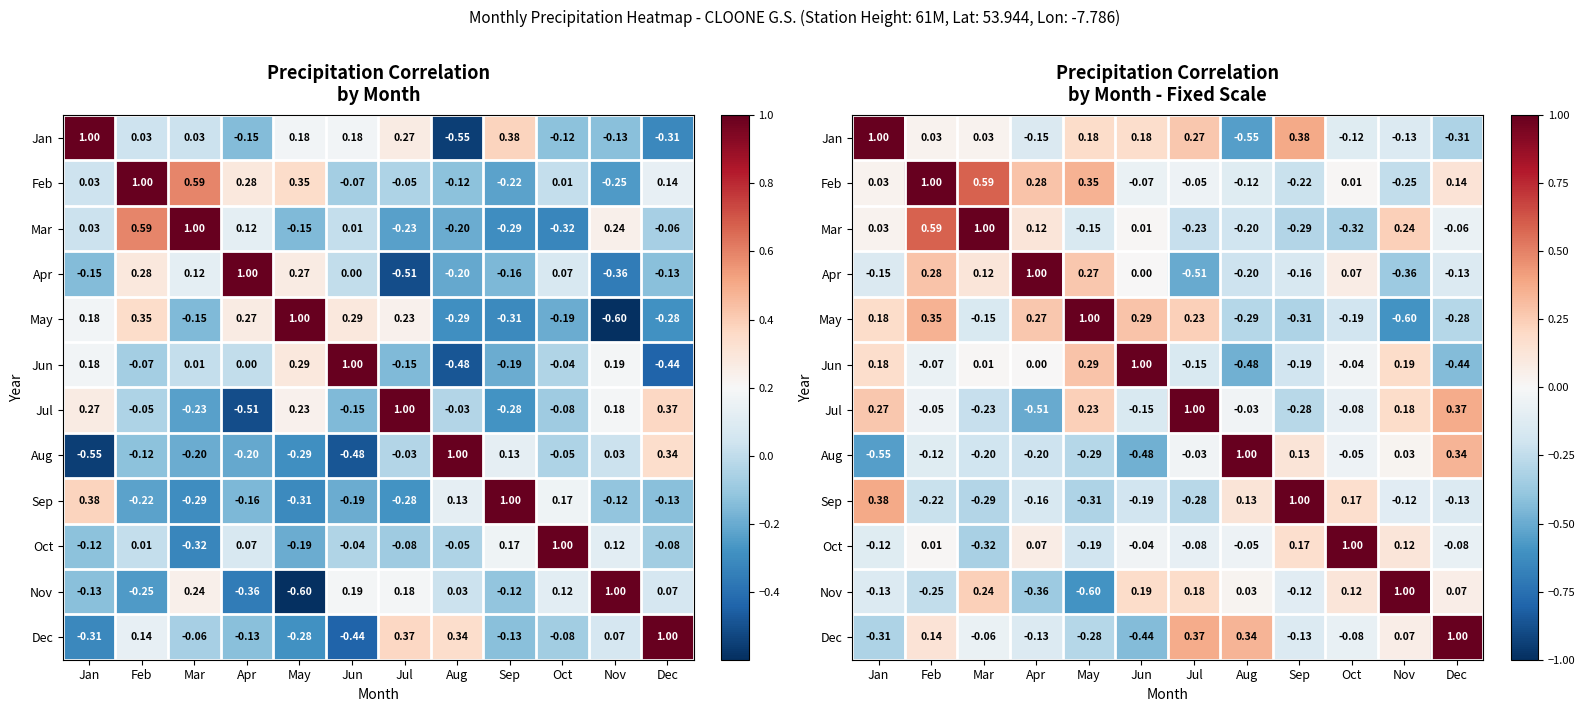

Which series has the widest spread of values?

May